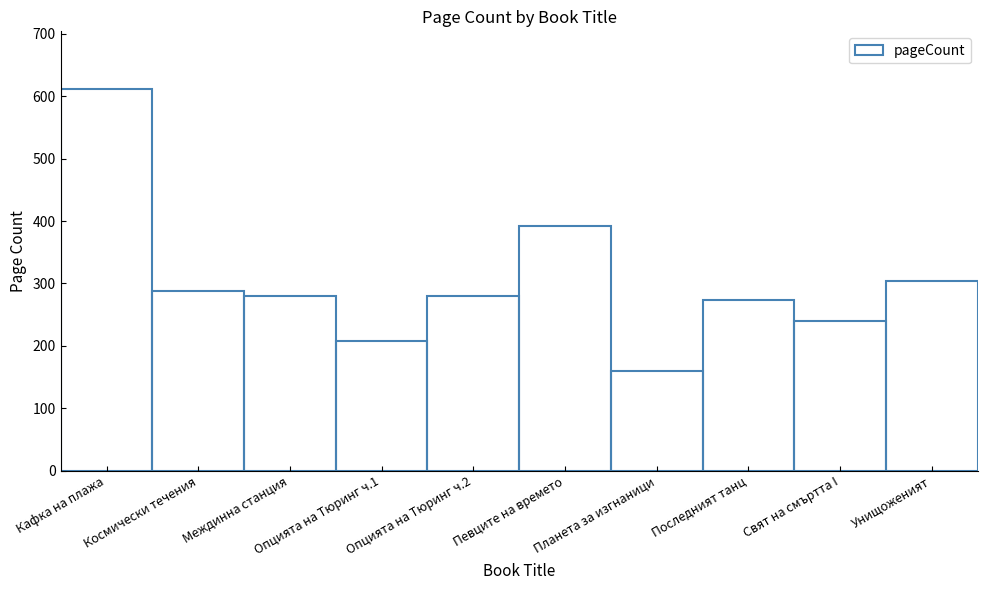

Reading left to right, transcribe all the data shown in this chart.

Кафка на плажа=612	Космически течения=288	Междинна станция=280	Опцията на Тюринг ч.1=208	Опцията на Тюринг ч.2=280	Певците на времето=392	Планета за изгнаници=160	Последният танц=274	Свят на смъртта I=240	Унищоженият=304